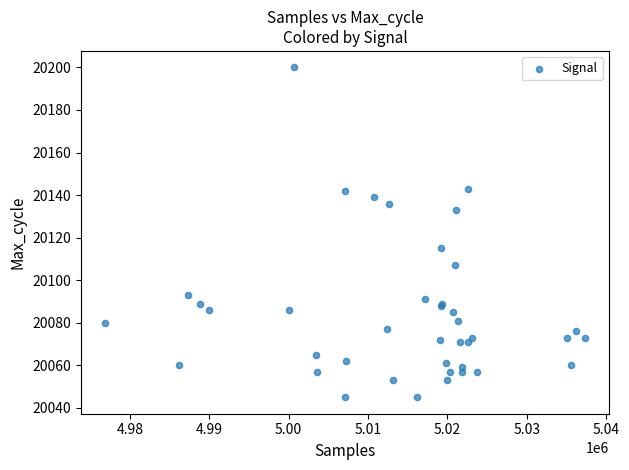

What Y value in the scatter plot is closest to 20122?

20115